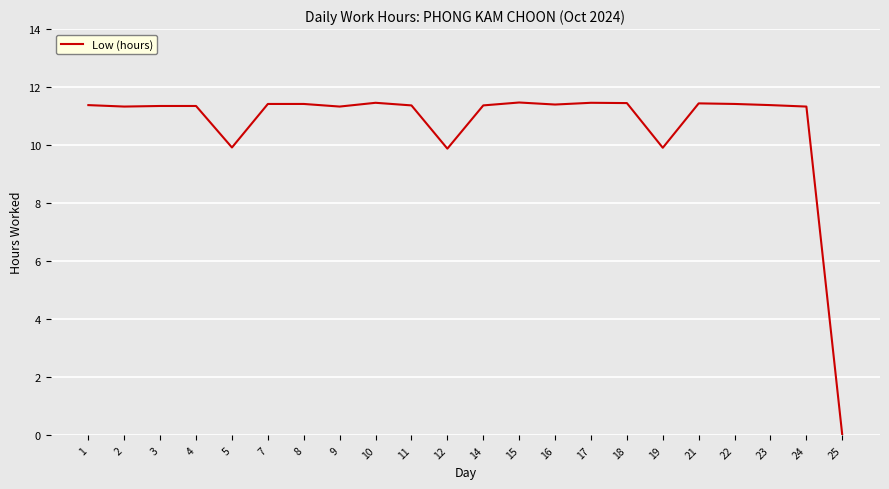

Is it true that the value at 5 is 9.9?

True